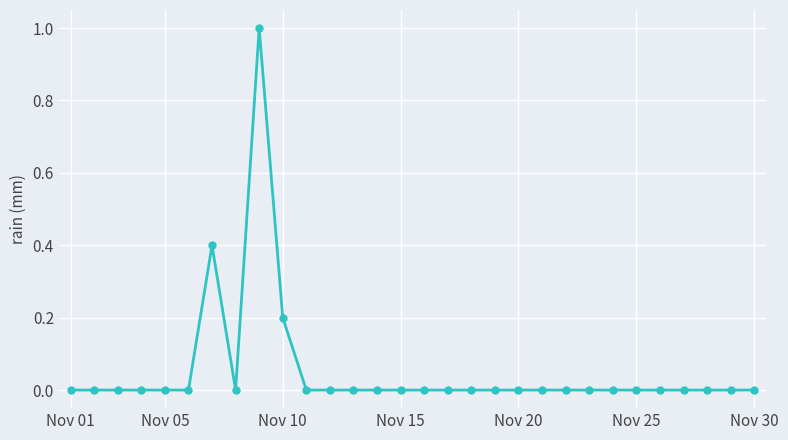

Count the number of data series in this chart.

1